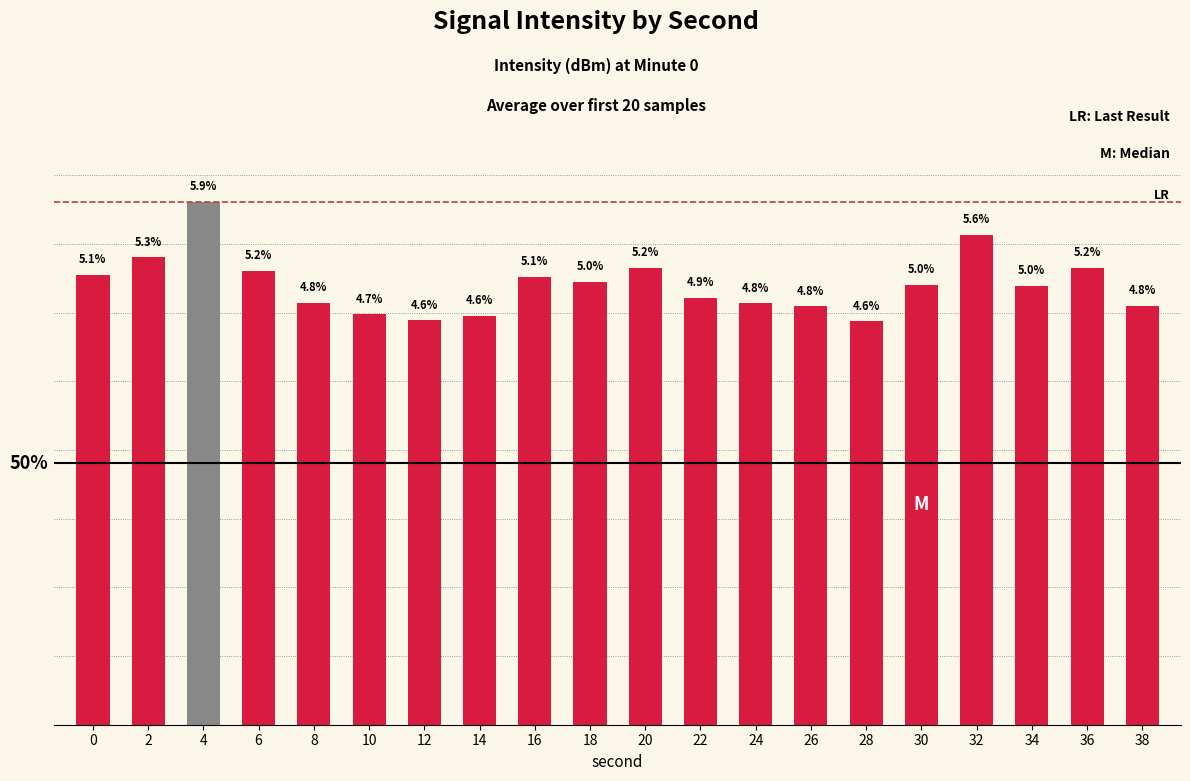

What is the difference between the maximum and minimum values?

1.4